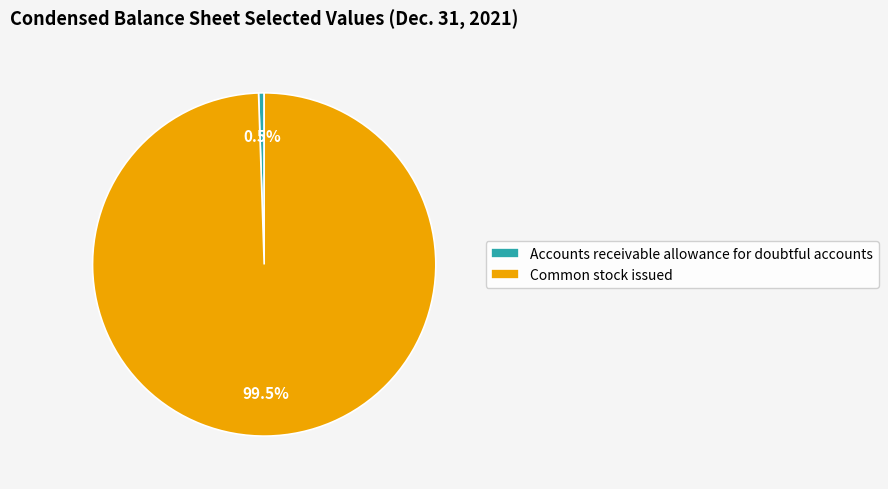

How much of the chart is everything except Accounts receivable allowance for doubtful accounts?

99.5%